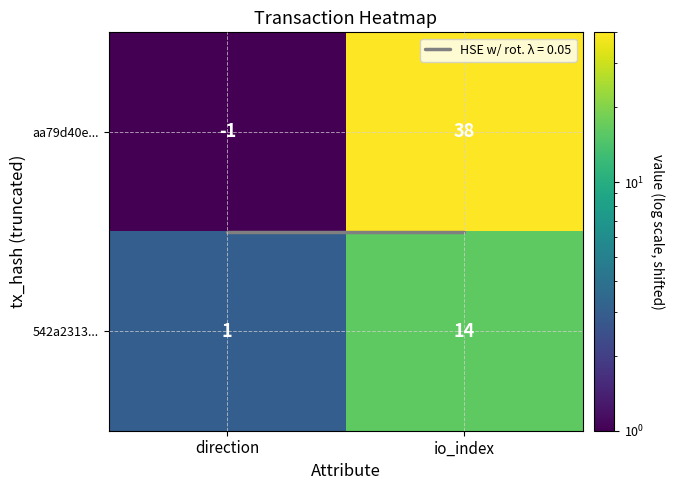

Between io_index and direction, which is larger?

io_index